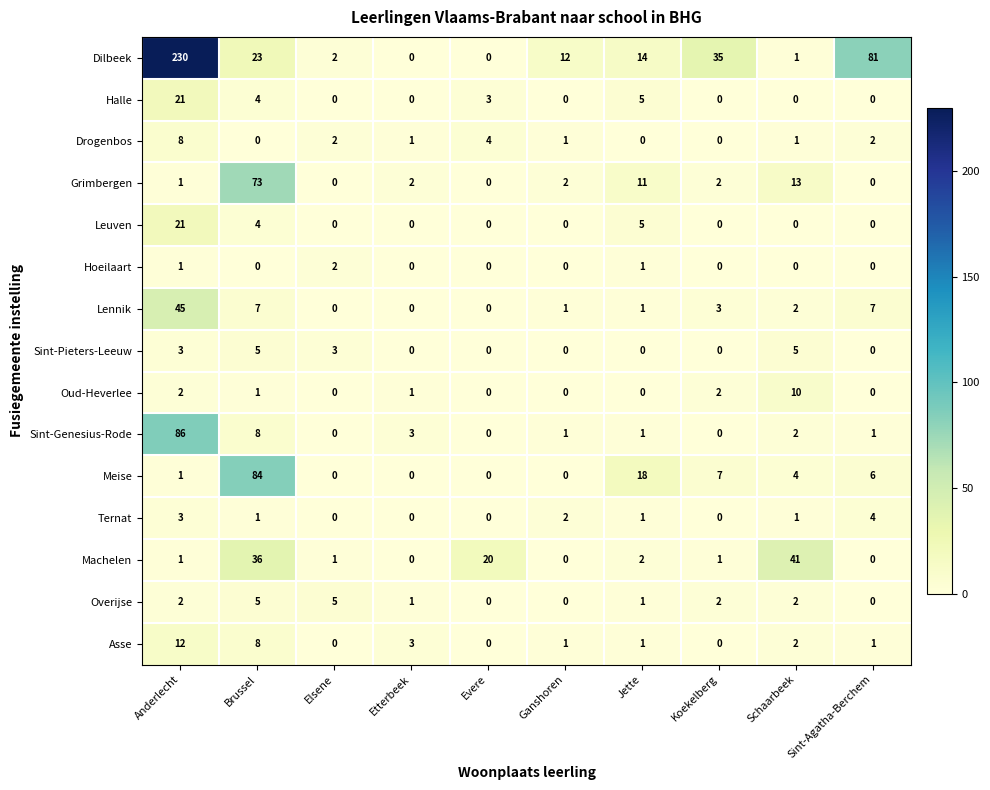

True or false: Halle has a value of 5 at Brussel.

False